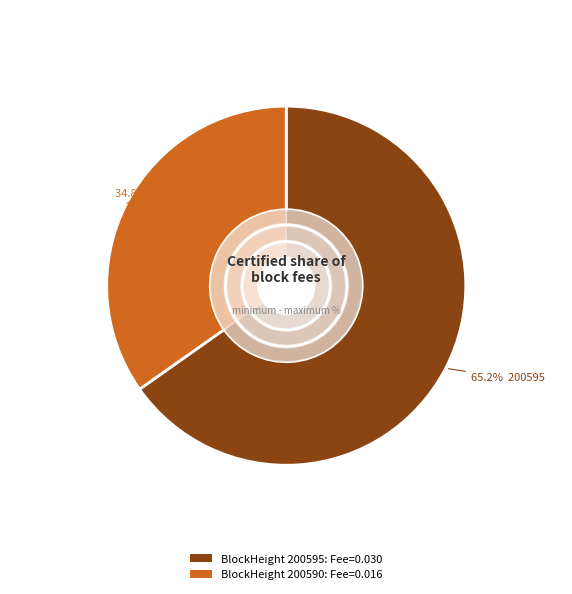

How many segments does this pie chart have?

2